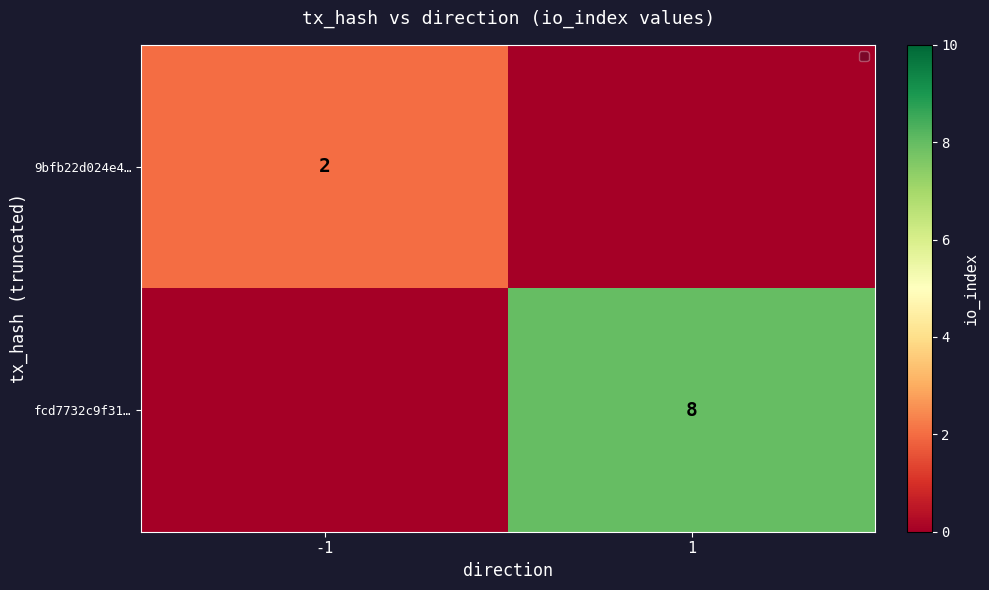

Is it true that fcd7732c9f31… equals 12 at 1?

False